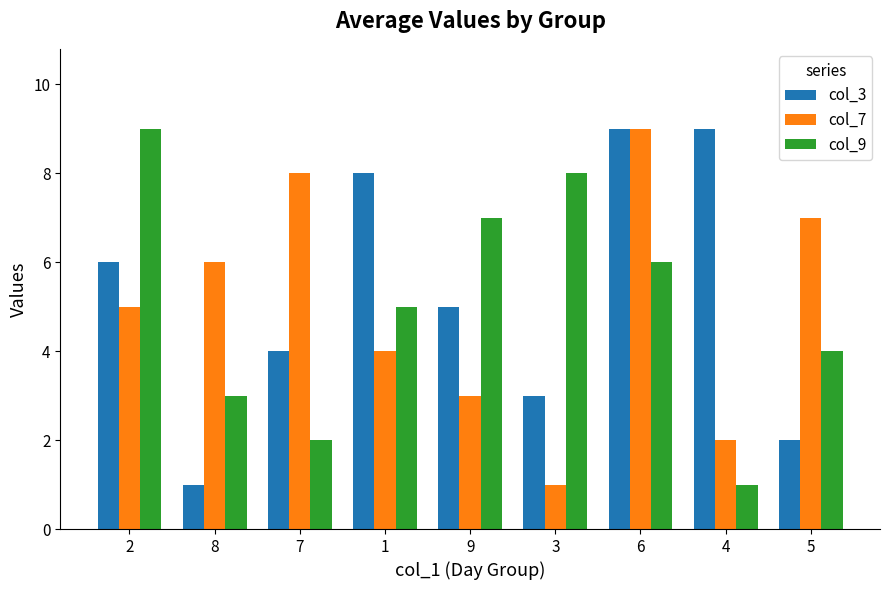

At which label is col_9 closest to 5?

1